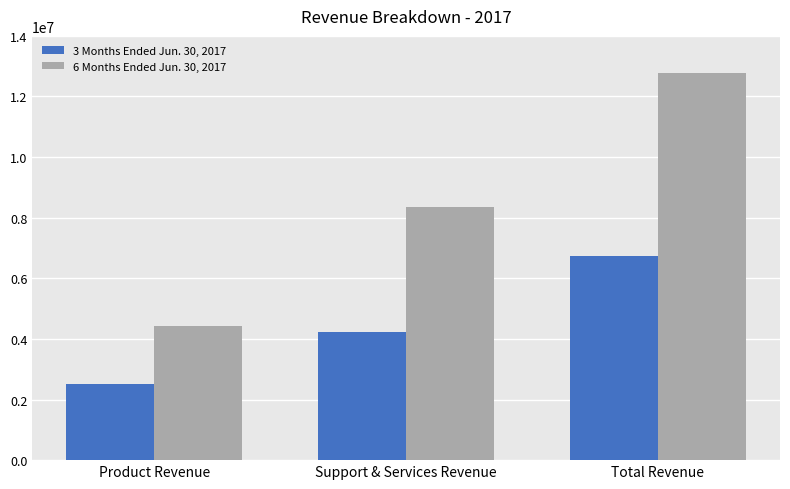

At which category does the chart reach its peak across all series?

Total Revenue